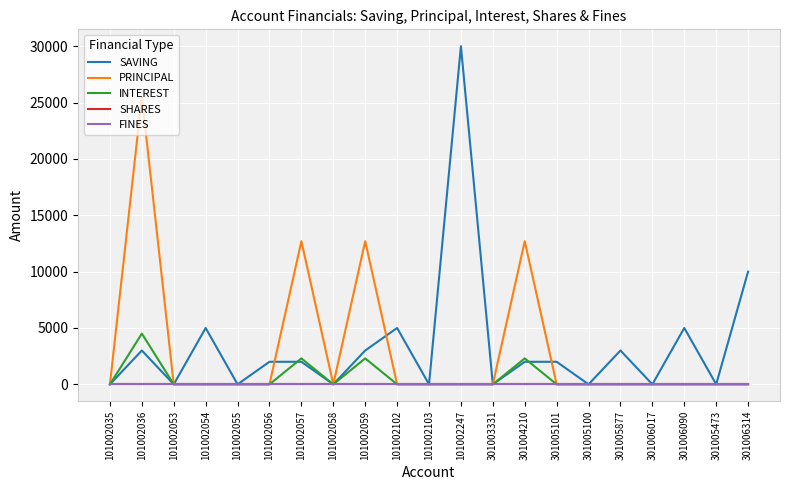

Reading left to right, what are all the values shown in this chart?

SAVING: 101002035=0	101002036=3000	101002053=0	101002054=5000	101002055=0	101002056=2000	101002057=2000	101002058=0	101002059=3000	101002102=5000	101002103=0	101002247=30000	301003331=0	301004210=2000	301005101=2000	301005100=0	301005877=3000	301006017=0	301006090=5000	301005473=0	301006314=10000
PRINCIPAL: 101002035=0	101002036=25500	101002053=0	101002054=0	101002055=0	101002056=0	101002057=12700	101002058=0	101002059=12700	101002102=0	101002103=0	101002247=0	301003331=0	301004210=12700	301005101=0	301005100=0	301005877=0	301006017=0	301006090=0	301005473=0	301006314=0
INTEREST: 101002035=0	101002036=4500	101002053=0	101002054=0	101002055=0	101002056=0	101002057=2300	101002058=0	101002059=2300	101002102=0	101002103=0	101002247=0	301003331=0	301004210=2300	301005101=0	301005100=0	301005877=0	301006017=0	301006090=0	301005473=0	301006314=0
SHARES: 101002035=0	101002036=0	101002053=0	101002054=0	101002055=0	101002056=0	101002057=0	101002058=0	101002059=0	101002102=0	101002103=0	101002247=0	301003331=0	301004210=0	301005101=0	301005100=0	301005877=0	301006017=0	301006090=0	301005473=0	301006314=0
FINES: 101002035=0	101002036=0	101002053=0	101002054=0	101002055=0	101002056=0	101002057=0	101002058=0	101002059=0	101002102=0	101002103=0	101002247=0	301003331=0	301004210=0	301005101=0	301005100=0	301005877=0	301006017=0	301006090=0	301005473=0	301006314=0